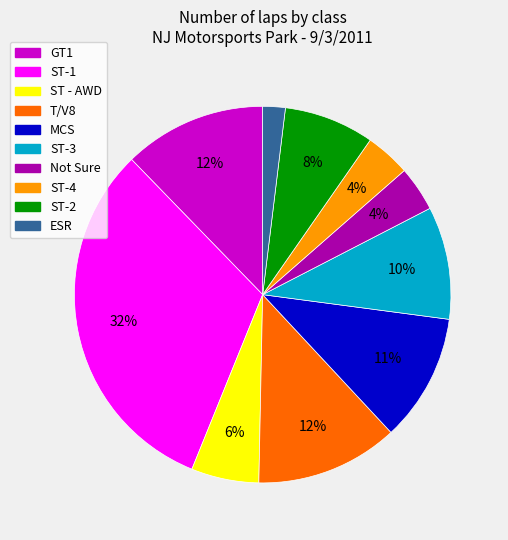

To the nearest percent, what is the average slice percentage?

10%